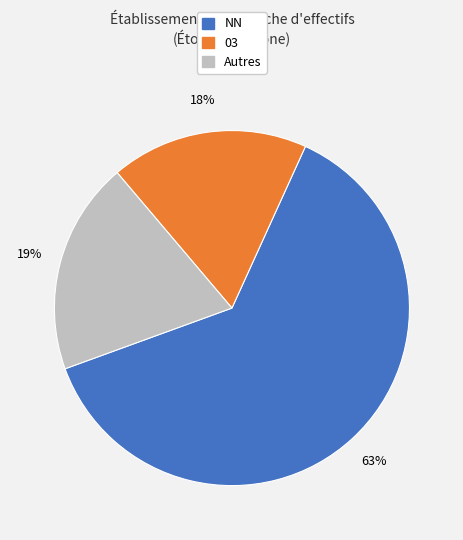

How many segments does this pie chart have?

3